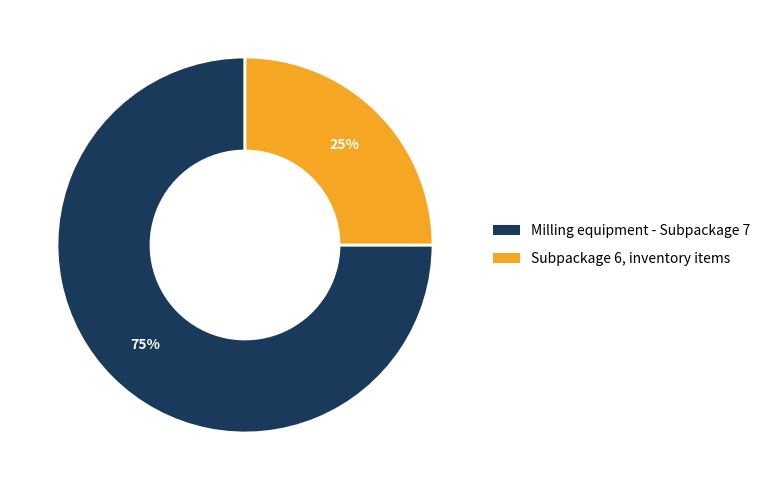

How many slices are in this pie chart?

2